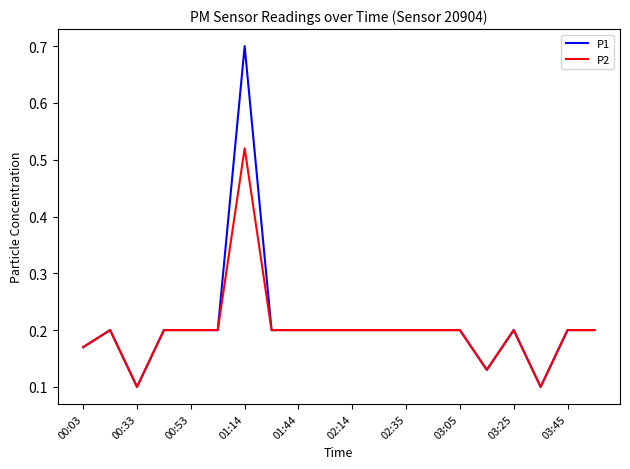

What is the highest value of the P1 series?

0.7